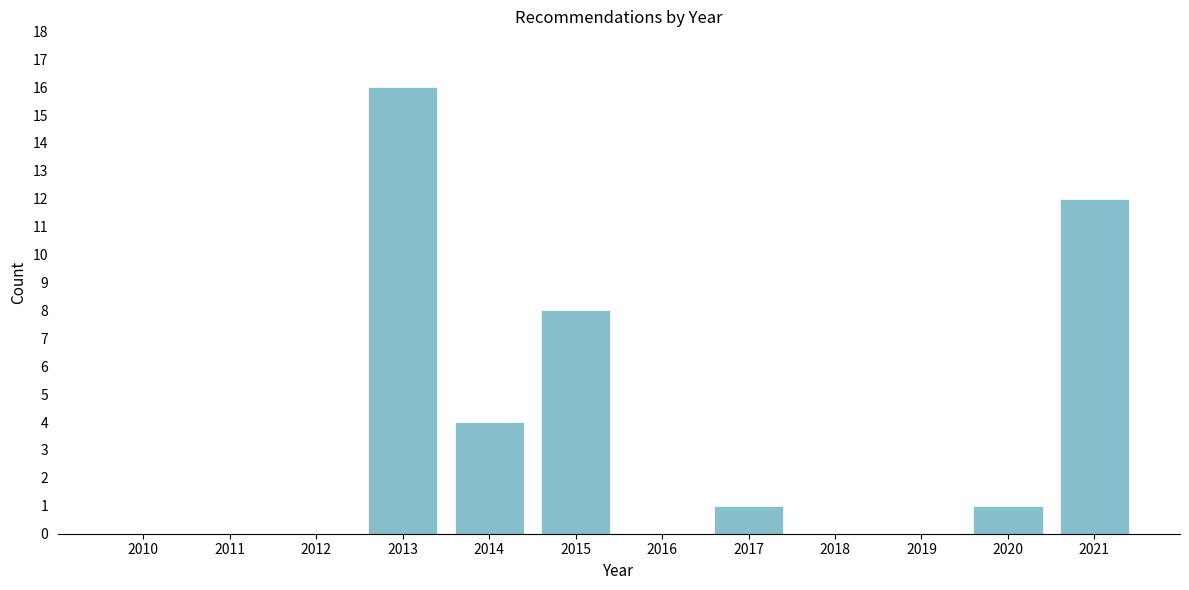

Reading right to left, extract all data points from this chart.

2021=12	2020=1	2019=0	2018=0	2017=1	2016=0	2015=8	2014=4	2013=16	2012=0	2011=0	2010=0